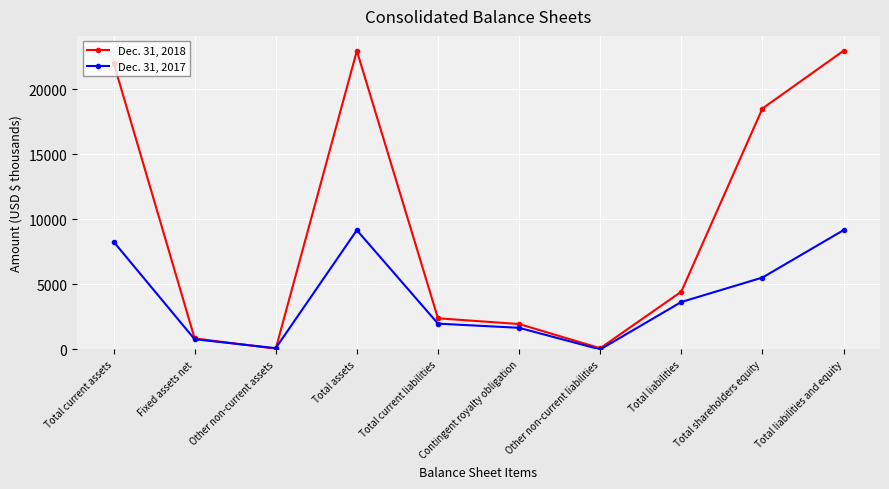

Is the value of Dec. 31, 2018 at Other non-current assets greater than the value of Dec. 31, 2017 at Total assets?

No